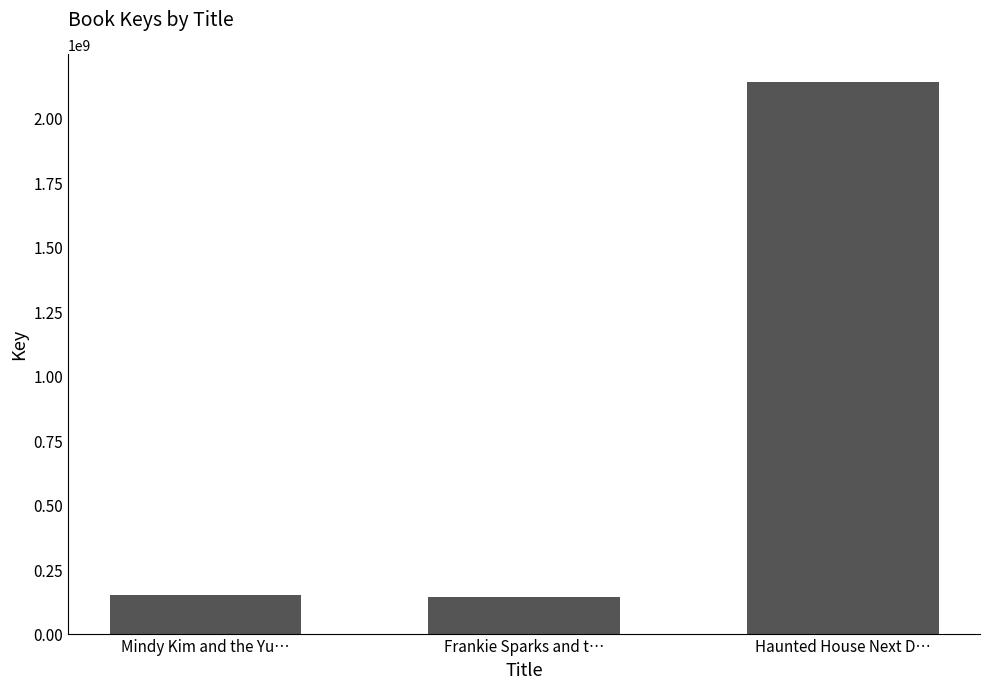

What is the ratio of the value at Mindy Kim and the Yu… to the value at Haunted House Next D…?

0.1